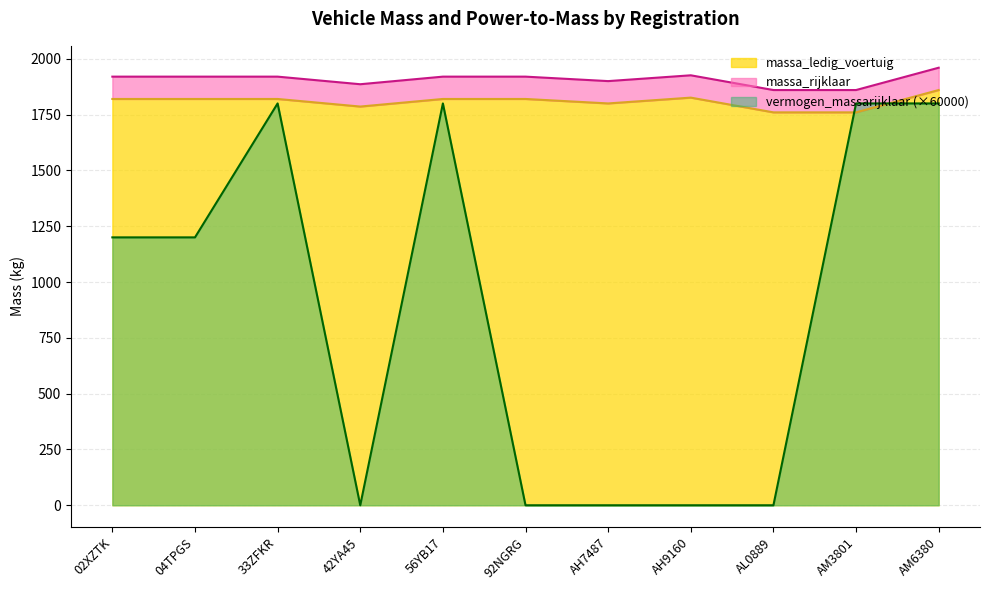

Reading right to left, transcribe all the data shown in this chart.

massa_ledig_voertuig: 1860	1760	1760	1826	1800	1820	1820	1786	1820	1820	1820
massa_rijklaar: 1960	1860	1860	1926	1900	1920	1920	1886	1920	1920	1920
vermogen_massarijklaar: 1800	1800	0	0	0	0	1800	0	1800	1200	1200